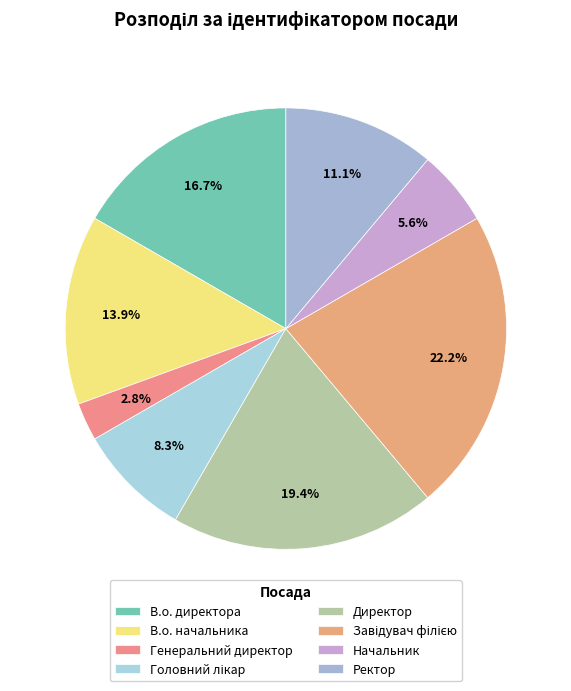

Rank the categories by value from lowest to highest.

Генеральний директор, Начальник, Головний лікар, Ректор, В.о. начальника, В.о. директора, Директор, Завідувач філією